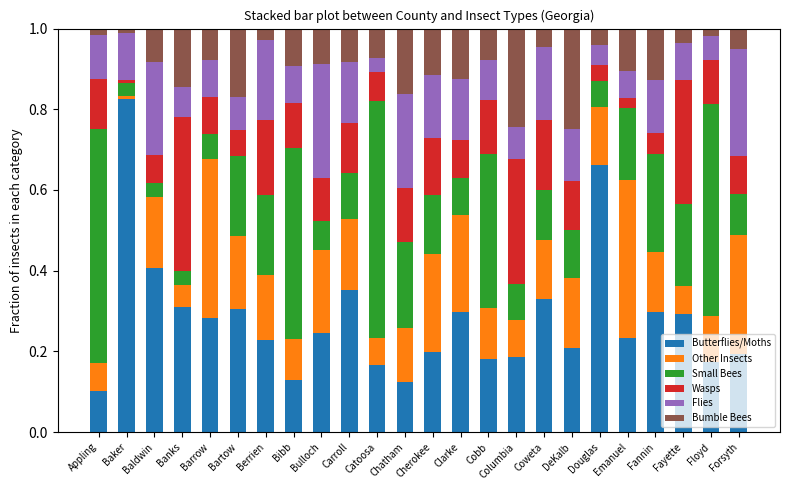

True or false: Butterflies/Moths has a value of 0.3 at Barrow.

True